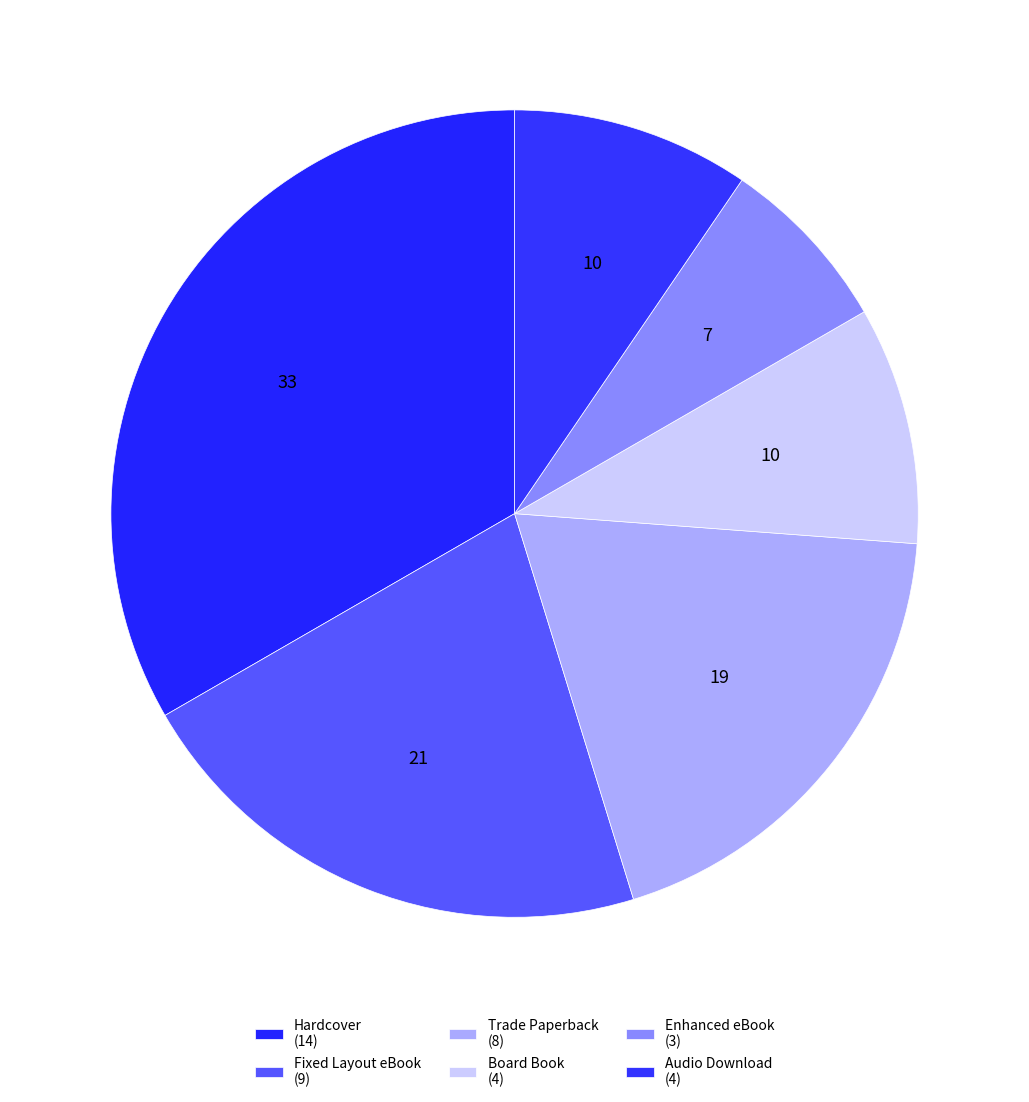

What is the largest slice in the pie chart?

Hardcover